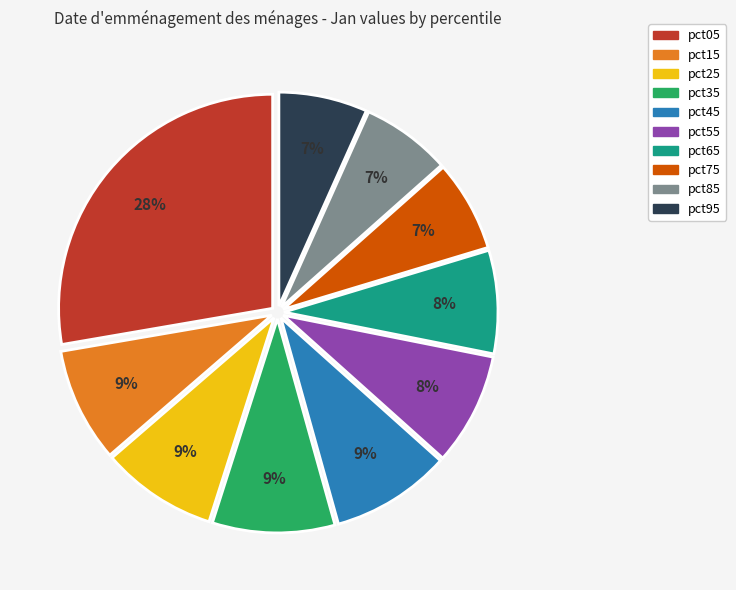

Which category has the biggest portion of the pie?

pct05